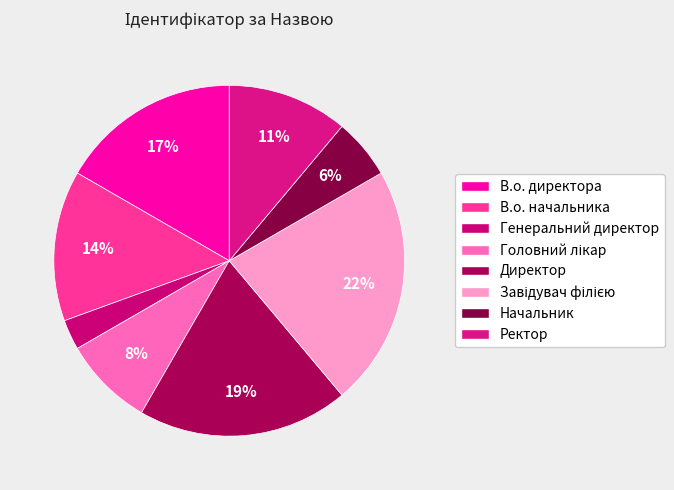

How many segments does this pie chart have?

8